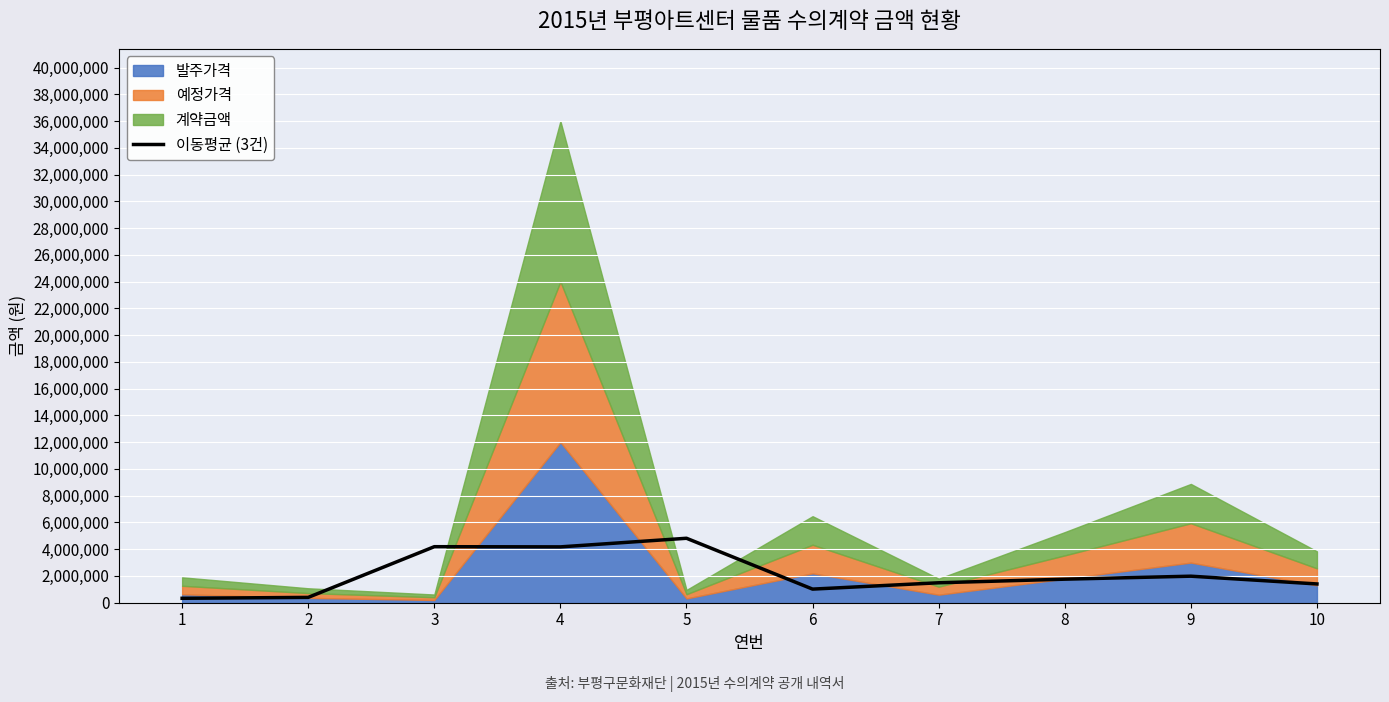

Read the value at 10.

1403333.3